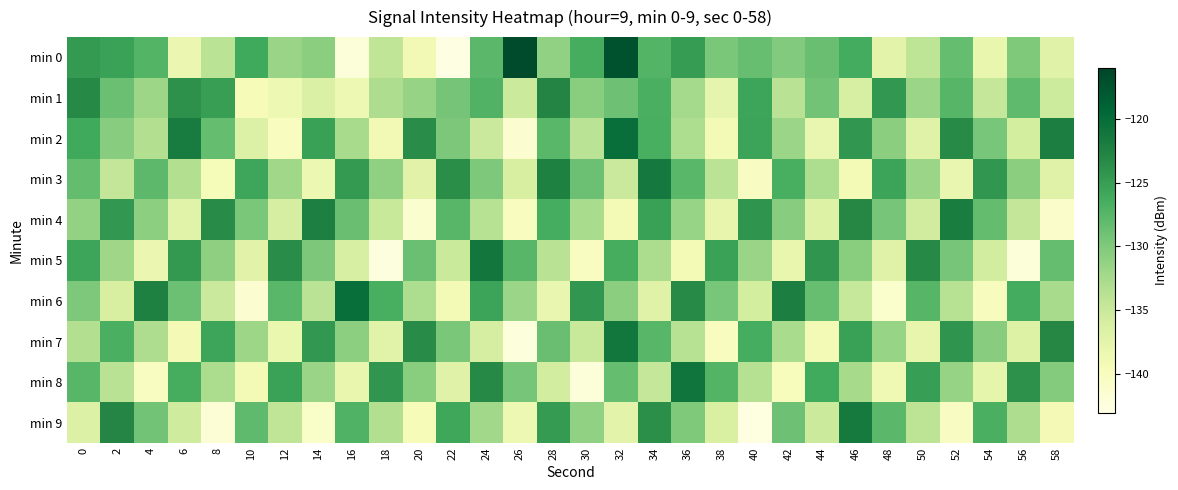

Reading left to right, what are all the values shown in this chart?

min 0: 0=-124.7	2=-125.5	4=-127.3	6=-138.3	8=-134.0	10=-126.0	12=-131.7	14=-130.7	16=-142.1	18=-134.4	20=-139.0	22=-142.8	24=-127.7	26=-116.7	28=-131.2	30=-126.5	32=-117.3	34=-127.3	36=-124.9	38=-129.6	40=-128.5	42=-130.2	44=-128.6	46=-126.3	48=-137.3	50=-134.2	52=-128.4	54=-138.0	56=-130.0	58=-137.0
min 1: 0=-123.2	2=-128.7	4=-131.9	6=-123.9	8=-125.0	10=-139.6	12=-138.5	14=-136.5	16=-138.6	18=-133.1	20=-131.5	22=-129.3	24=-127.1	26=-135.2	28=-122.8	30=-130.6	32=-128.9	34=-126.7	36=-132.4	38=-137.8	40=-125.6	42=-133.9	44=-129.2	46=-136.1	48=-124.5	50=-131.8	52=-127.4	54=-134.7	56=-128.1	58=-135.4
min 2: 0=-126.1	2=-130.5	4=-133.2	6=-121.8	8=-128.4	10=-136.7	12=-140.1	14=-125.3	16=-132.6	18=-138.9	20=-123.5	22=-129.8	24=-135.1	26=-141.4	28=-127.7	30=-134.0	32=-120.3	34=-126.6	36=-132.9	38=-139.2	40=-125.5	42=-131.8	44=-138.1	46=-124.4	48=-130.7	50=-137.0	52=-123.3	54=-129.6	56=-135.9	58=-122.2
min 3: 0=-128.3	2=-134.6	4=-127.9	6=-133.2	8=-139.5	10=-125.8	12=-132.1	14=-138.4	16=-124.7	18=-131.0	20=-137.3	22=-123.6	24=-129.9	26=-136.2	28=-122.5	30=-128.8	32=-135.1	34=-121.4	36=-127.7	38=-134.0	40=-140.3	42=-126.6	44=-132.9	46=-139.2	48=-125.5	50=-131.8	52=-138.1	54=-124.4	56=-130.7	58=-137.0
min 4: 0=-131.2	2=-124.5	4=-130.8	6=-137.1	8=-123.4	10=-129.7	12=-136.0	14=-122.3	16=-128.6	18=-134.9	20=-141.2	22=-127.5	24=-133.8	26=-140.1	28=-126.4	30=-132.7	32=-139.0	34=-125.3	36=-131.6	38=-137.9	40=-124.2	42=-130.5	44=-136.8	46=-123.1	48=-129.4	50=-135.7	52=-122.0	54=-128.3	56=-134.6	58=-140.9
min 5: 0=-125.7	2=-132.0	4=-138.3	6=-124.6	8=-130.9	10=-137.2	12=-123.5	14=-129.8	16=-136.1	18=-142.4	20=-128.7	22=-135.0	24=-121.3	26=-127.6	28=-133.9	30=-140.2	32=-126.5	34=-132.8	36=-139.1	38=-125.4	40=-131.7	42=-138.0	44=-124.3	46=-130.6	48=-136.9	50=-123.2	52=-129.5	54=-135.8	56=-142.1	58=-128.4
min 6: 0=-129.9	2=-136.2	4=-122.5	6=-128.8	8=-135.1	10=-141.4	12=-127.7	14=-134.0	16=-120.3	18=-126.6	20=-132.9	22=-139.2	24=-125.5	26=-131.8	28=-138.1	30=-124.4	32=-130.7	34=-137.0	36=-123.3	38=-129.6	40=-135.9	42=-122.2	44=-128.5	46=-134.8	48=-141.1	50=-127.4	52=-133.7	54=-140.0	56=-126.3	58=-132.6
min 7: 0=-133.4	2=-126.7	4=-133.0	6=-139.3	8=-125.6	10=-131.9	12=-138.2	14=-124.5	16=-130.8	18=-137.1	20=-123.4	22=-129.7	24=-136.0	26=-142.3	28=-128.6	30=-134.9	32=-121.2	34=-127.5	36=-133.8	38=-140.1	40=-126.4	42=-132.7	44=-139.0	46=-125.3	48=-131.6	50=-137.9	52=-124.2	54=-130.5	56=-136.8	58=-123.1
min 8: 0=-127.6	2=-133.9	4=-140.2	6=-126.5	8=-132.8	10=-139.1	12=-125.4	14=-131.7	16=-138.0	18=-124.3	20=-130.6	22=-136.9	24=-123.2	26=-129.5	28=-135.8	30=-142.1	32=-128.4	34=-134.7	36=-121.0	38=-127.3	40=-133.6	42=-139.9	44=-126.2	46=-132.5	48=-138.8	50=-125.1	52=-131.4	54=-137.7	56=-124.0	58=-130.3
min 9: 0=-136.6	2=-122.9	4=-129.2	6=-135.5	8=-141.8	10=-128.1	12=-134.4	14=-140.7	16=-127.0	18=-133.3	20=-139.6	22=-125.9	24=-132.2	26=-138.5	28=-124.8	30=-131.1	32=-137.4	34=-123.7	36=-130.0	38=-136.3	40=-142.6	42=-128.9	44=-135.2	46=-121.5	48=-127.8	50=-134.1	52=-140.4	54=-126.7	56=-133.0	58=-139.3